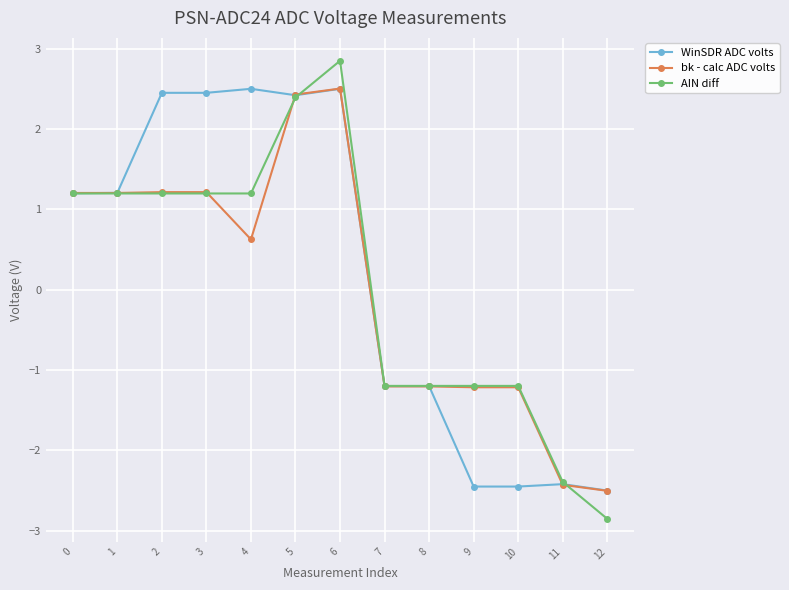

The value of AIN diff at 2 is 1.2. True or false?

True